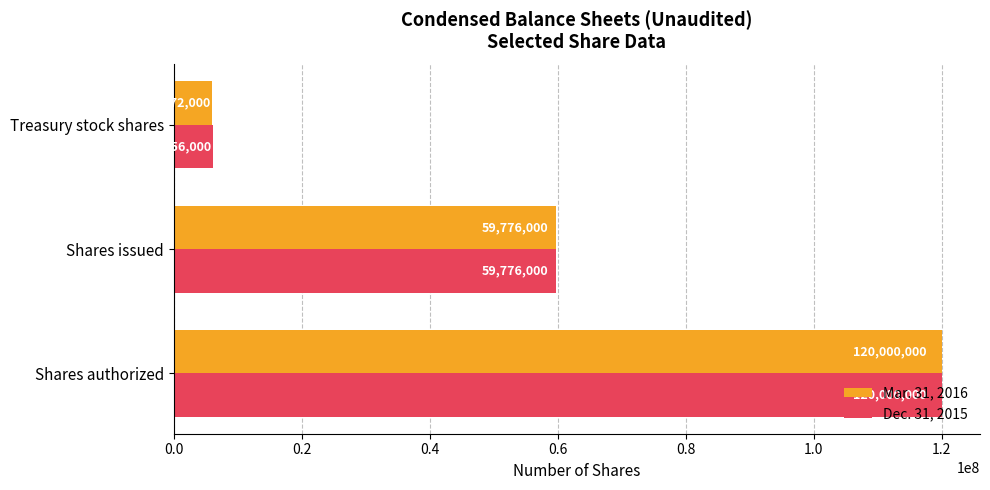

What is the lowest value of the Mar. 31, 2016 series?

5972000